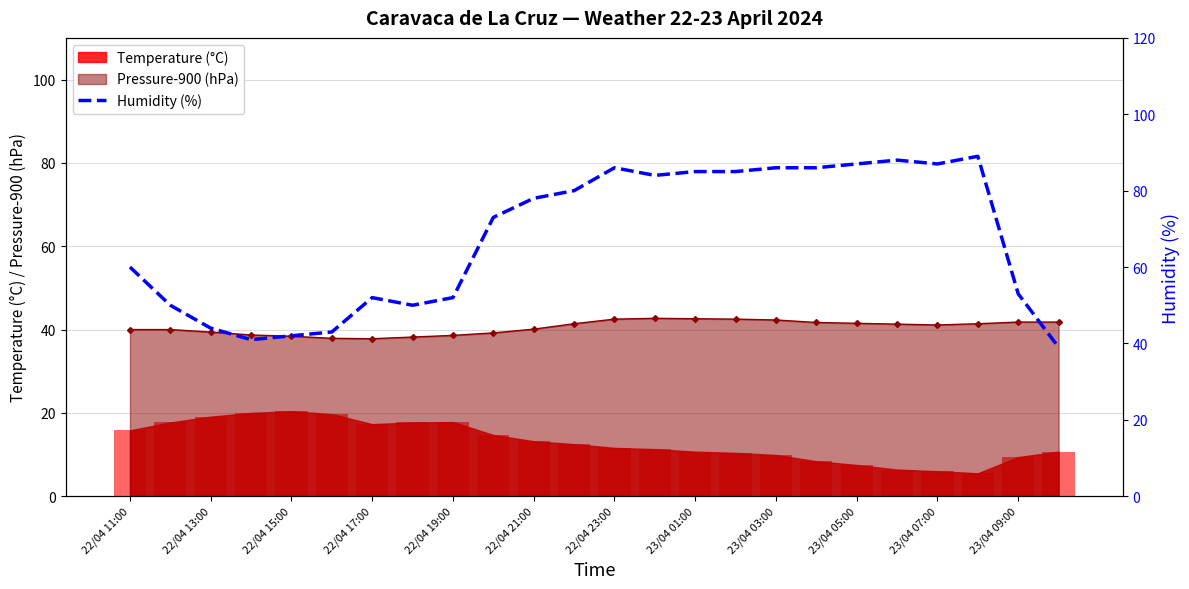

Are the bars grouped side by side (vs. stacked)?

No